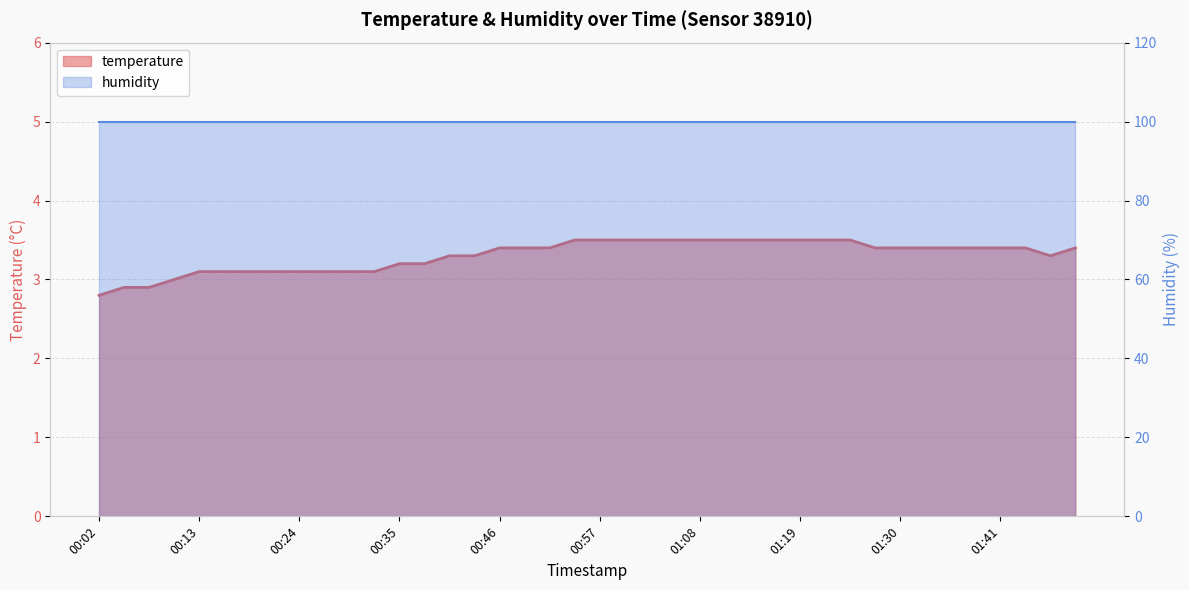

How many values exceed 3?

36